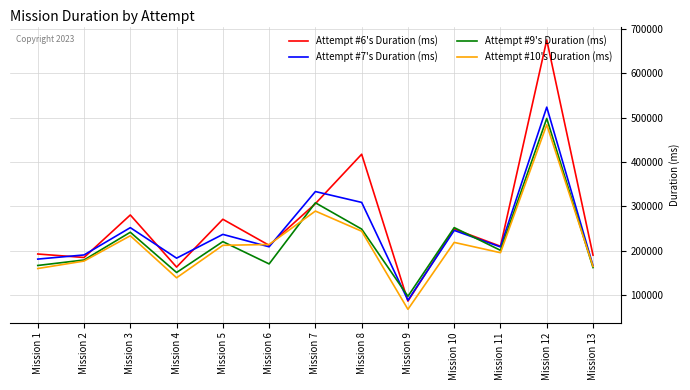

True or false: Attempt #6's Duration (ms) has more than 1 interior local peaks.

True